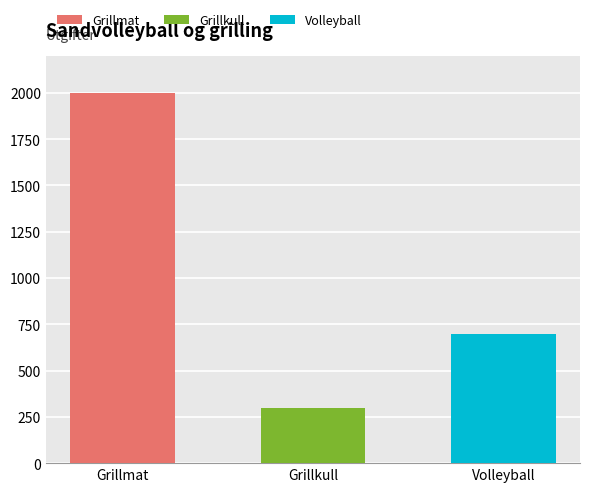

True or false: the data shows 427 at Grillmat.

False